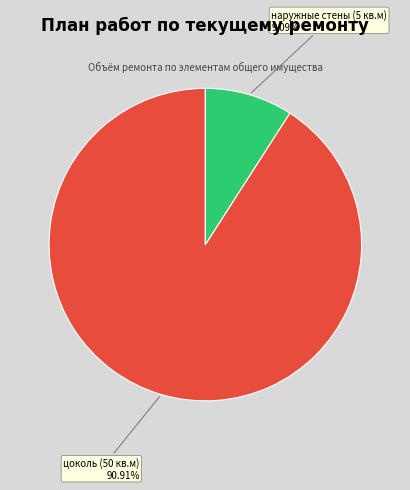

Rank the categories by value from highest to lowest.

цоколь (50 кв.м), наружные стены (5 кв.м)